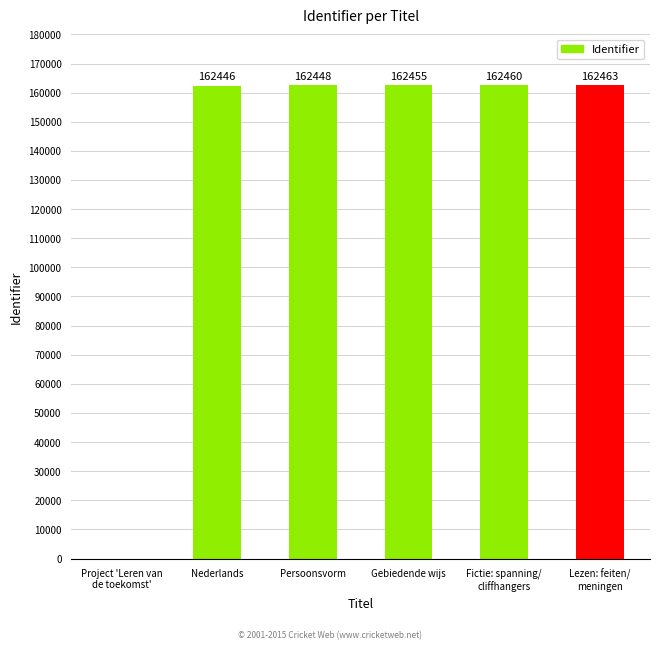

Is it true that the value at Nederlands is 111435?

False